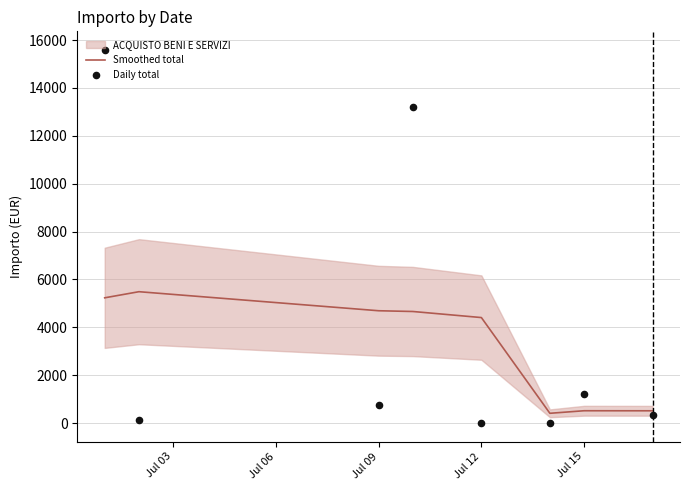

What is the maximum value for Smoothed total?

5487.9